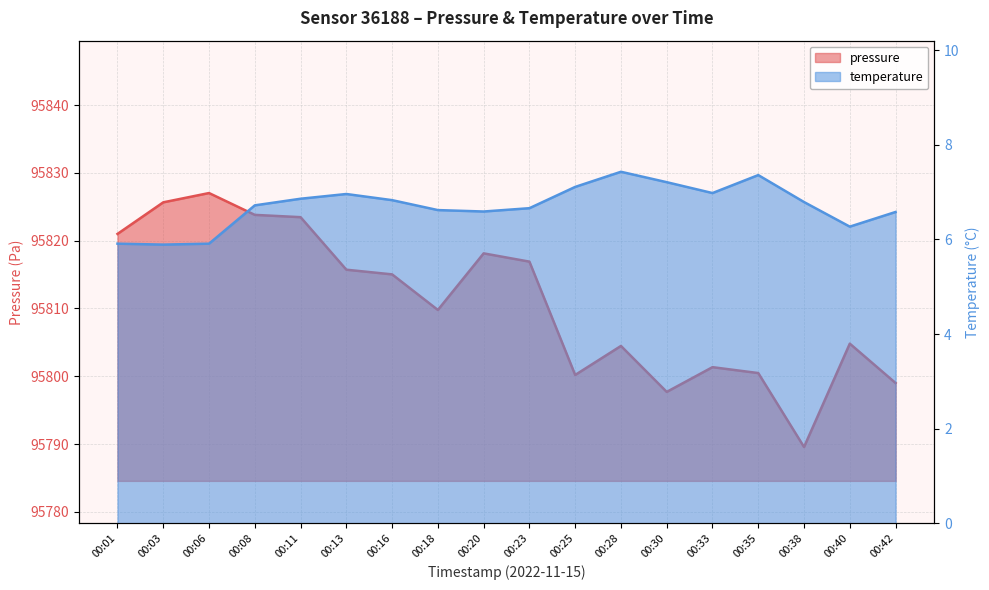

The value of temperature at 00:20 is 6.6. True or false?

True